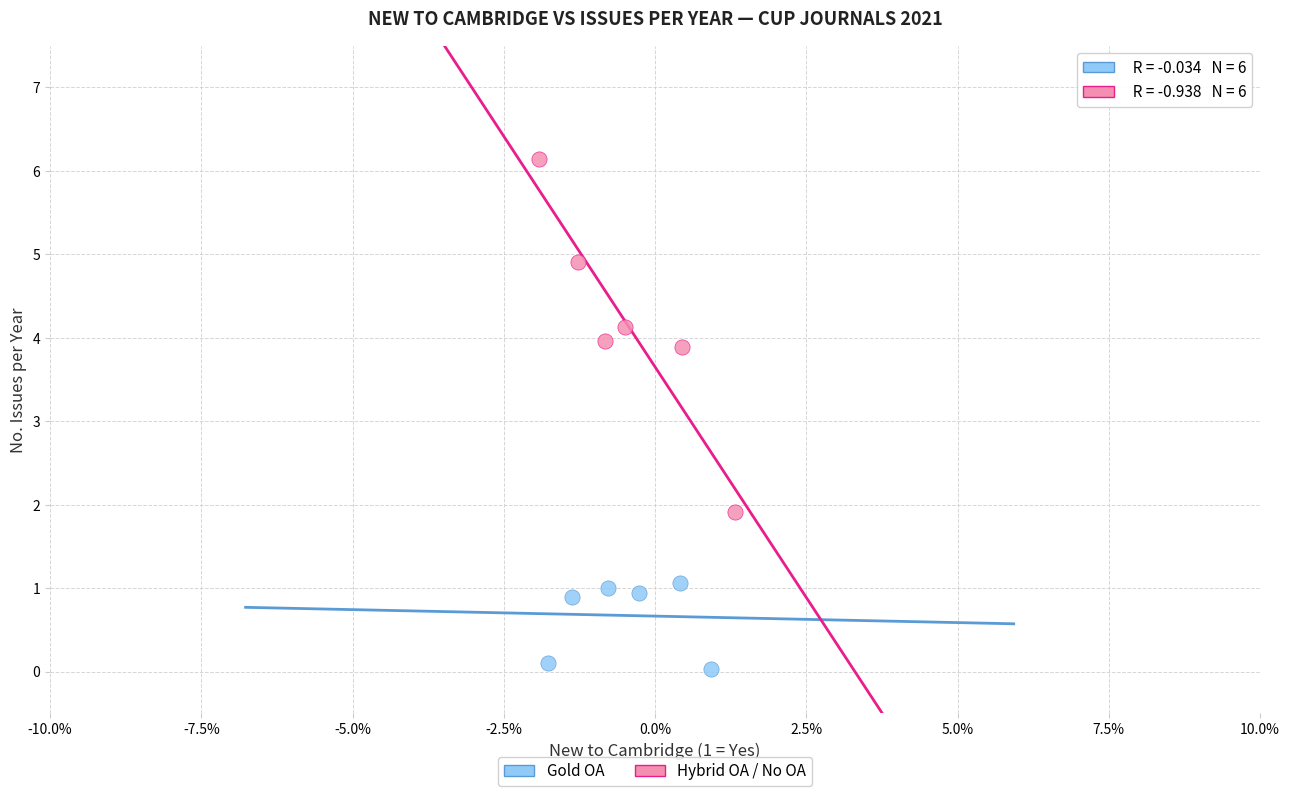

Which series contains the highest Y value?

Hybrid OA / No OA